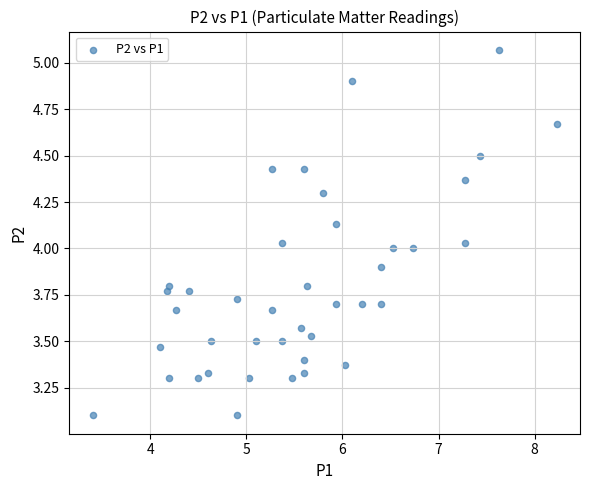

What is the range of Y values (max minus min)?

2.0